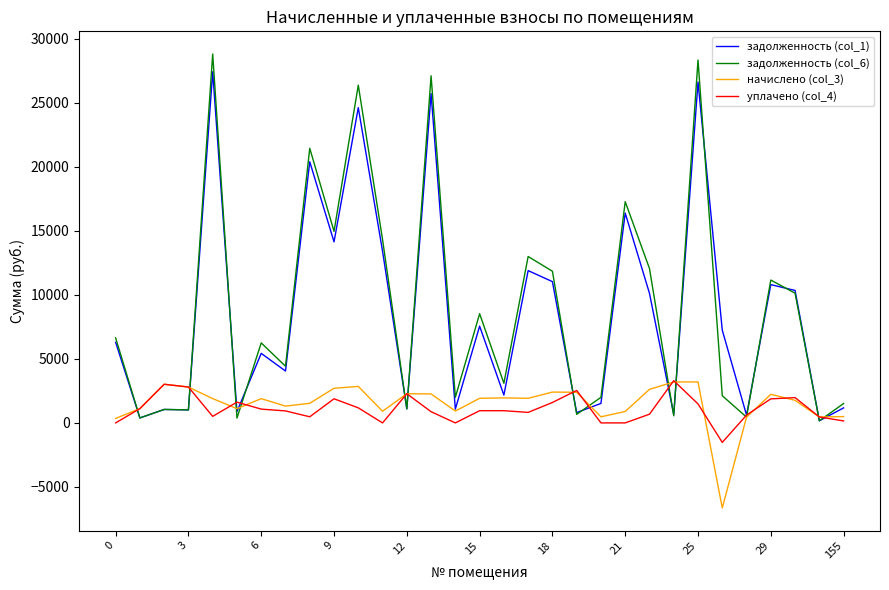

What is the maximum value for задолженность (col_6)?

28815.2